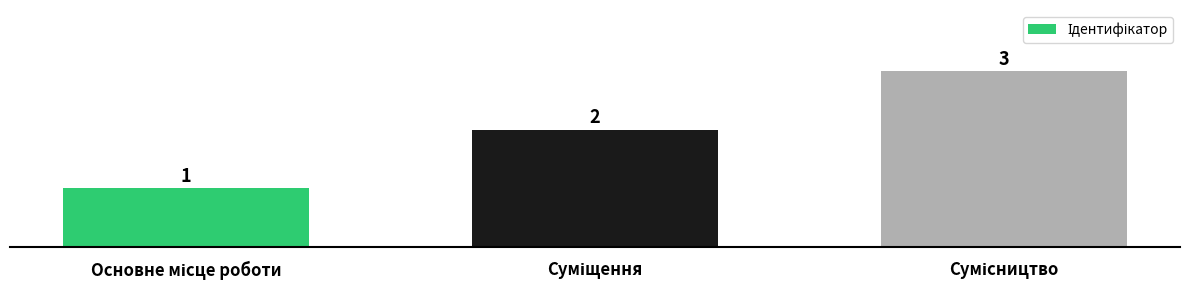

What is the maximum value shown in the chart?

3